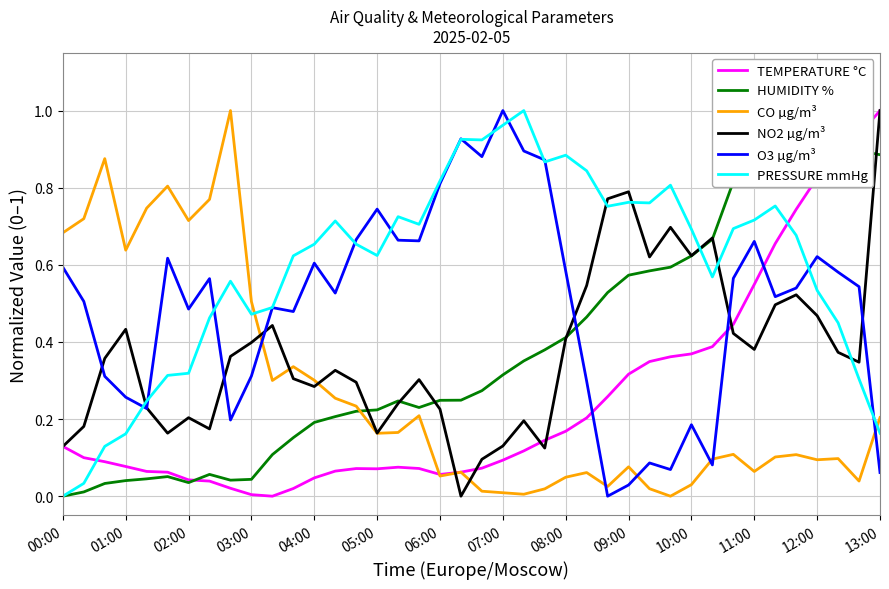

The CO µg/m³ series shows 1.0 at 00:00. True or false?

False